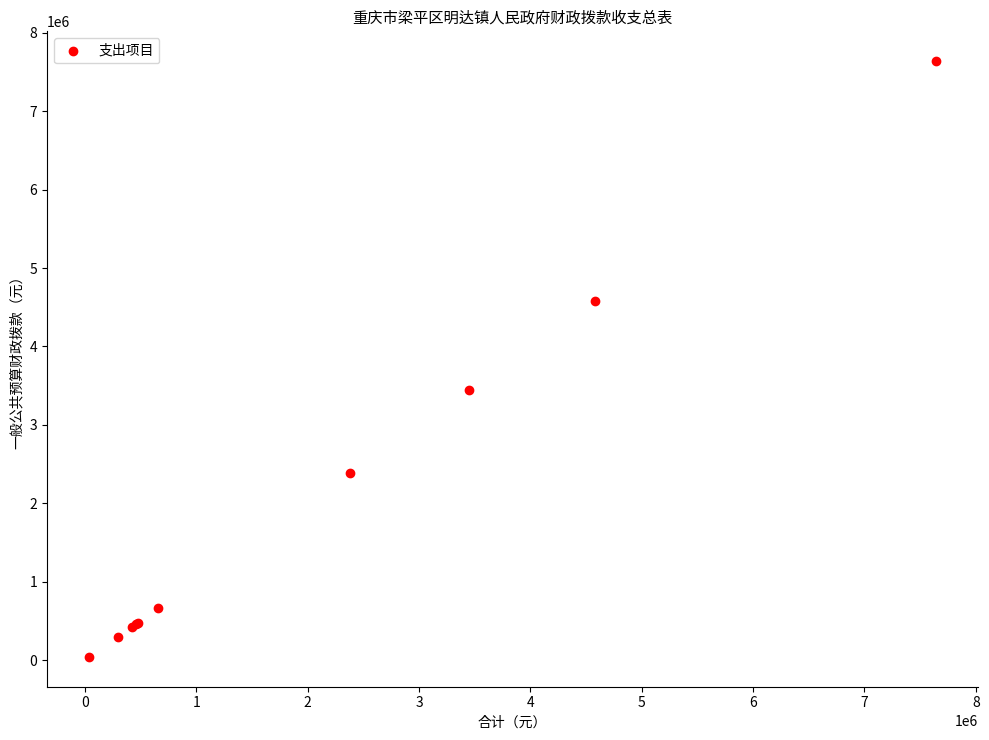

What Y value in the scatter plot is closest to 3839237?

3445745.7